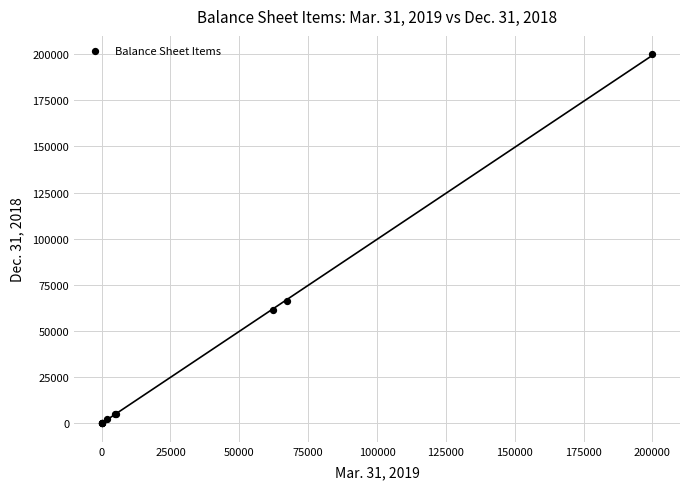

What Y value in the scatter plot is closest to 100000?

66103.0